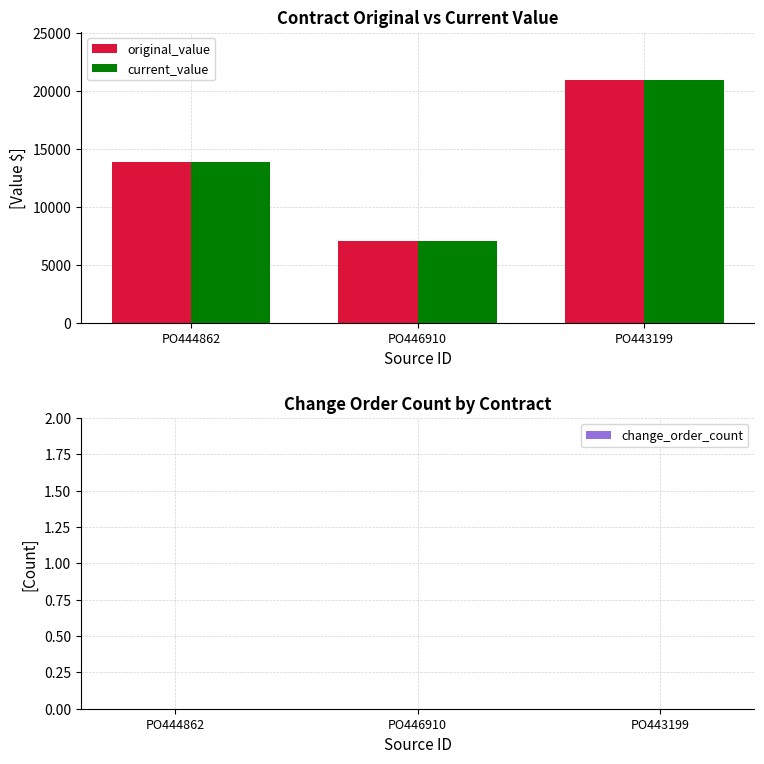

What are all the series names shown in the legend?

original_value, current_value